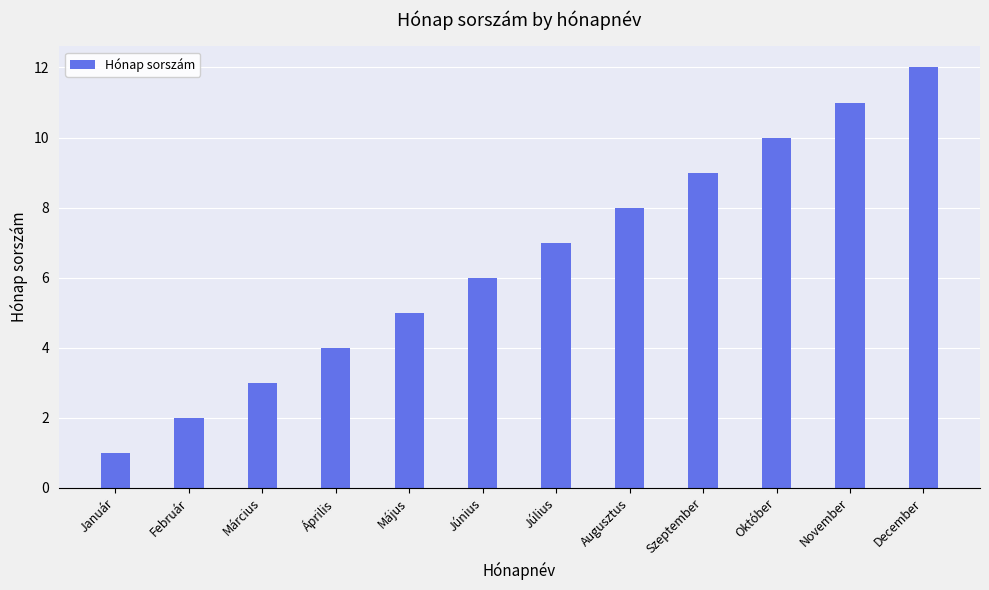

What is the difference between the values at December and Január?

11